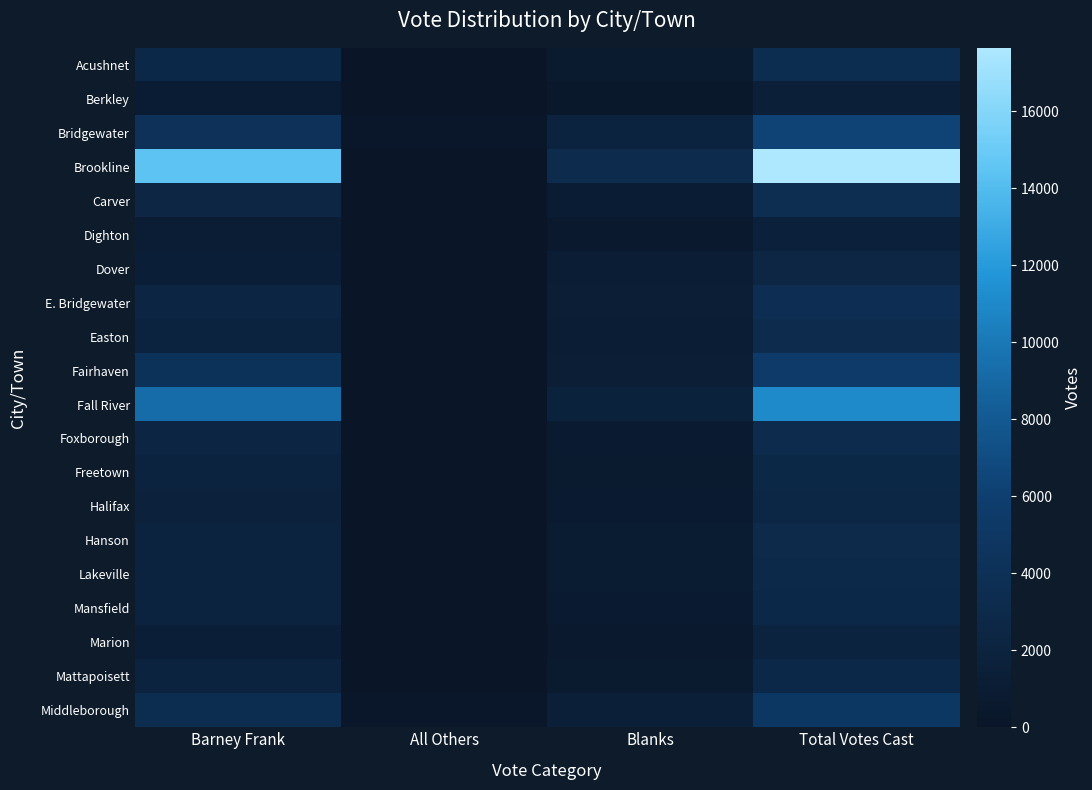

How many data points does each series have?

4